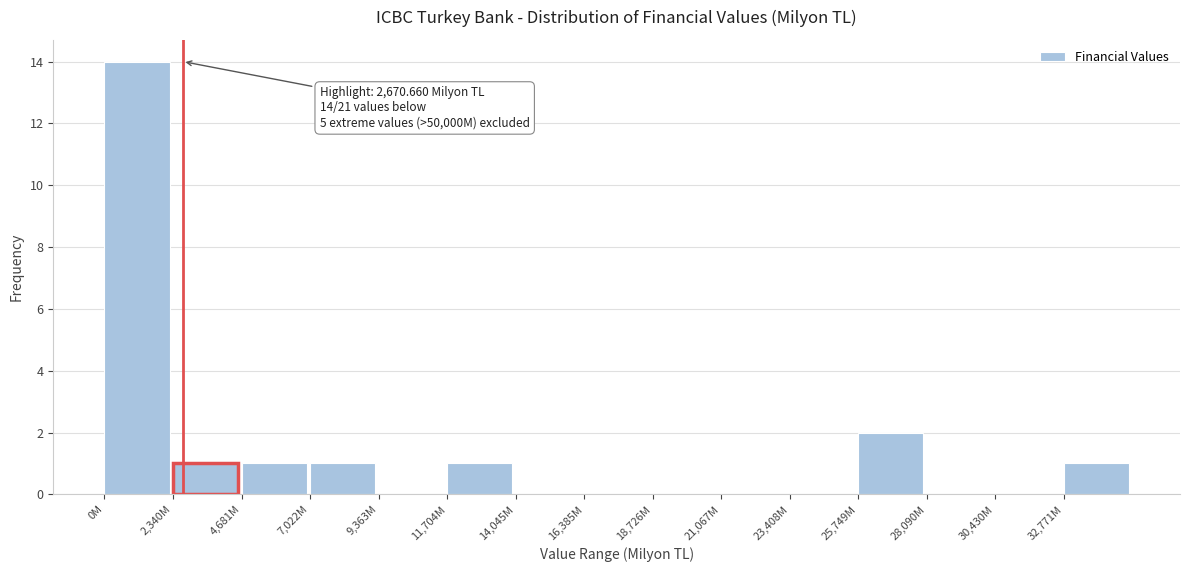

Reading left to right, list all the values displayed in this chart.

0M=14	2,340M=1	4,681M=1	7,022M=1	9,363M=0	11,704M=1	14,045M=0	16,385M=0	18,726M=0	21,067M=0	23,408M=0	25,749M=2	28,090M=0	30,430M=0	32,771M=1